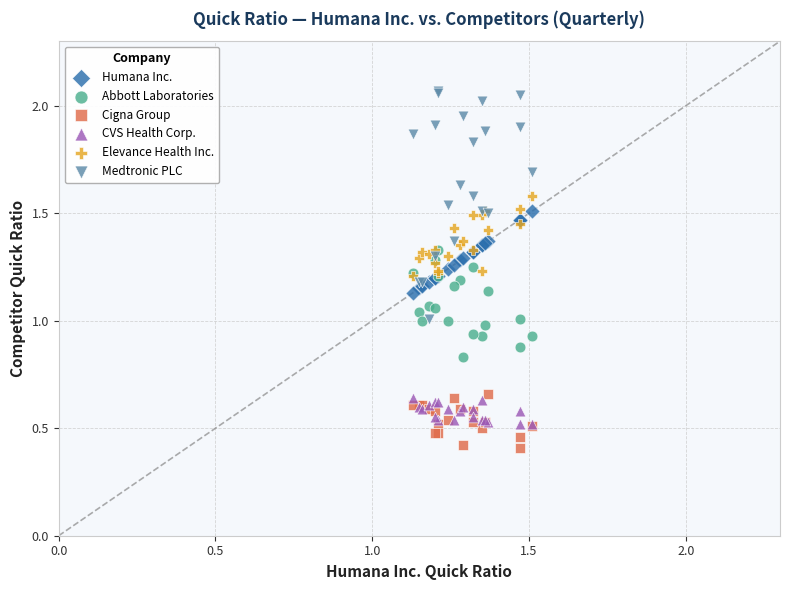

Which series reaches the maximum Y coordinate?

Medtronic PLC